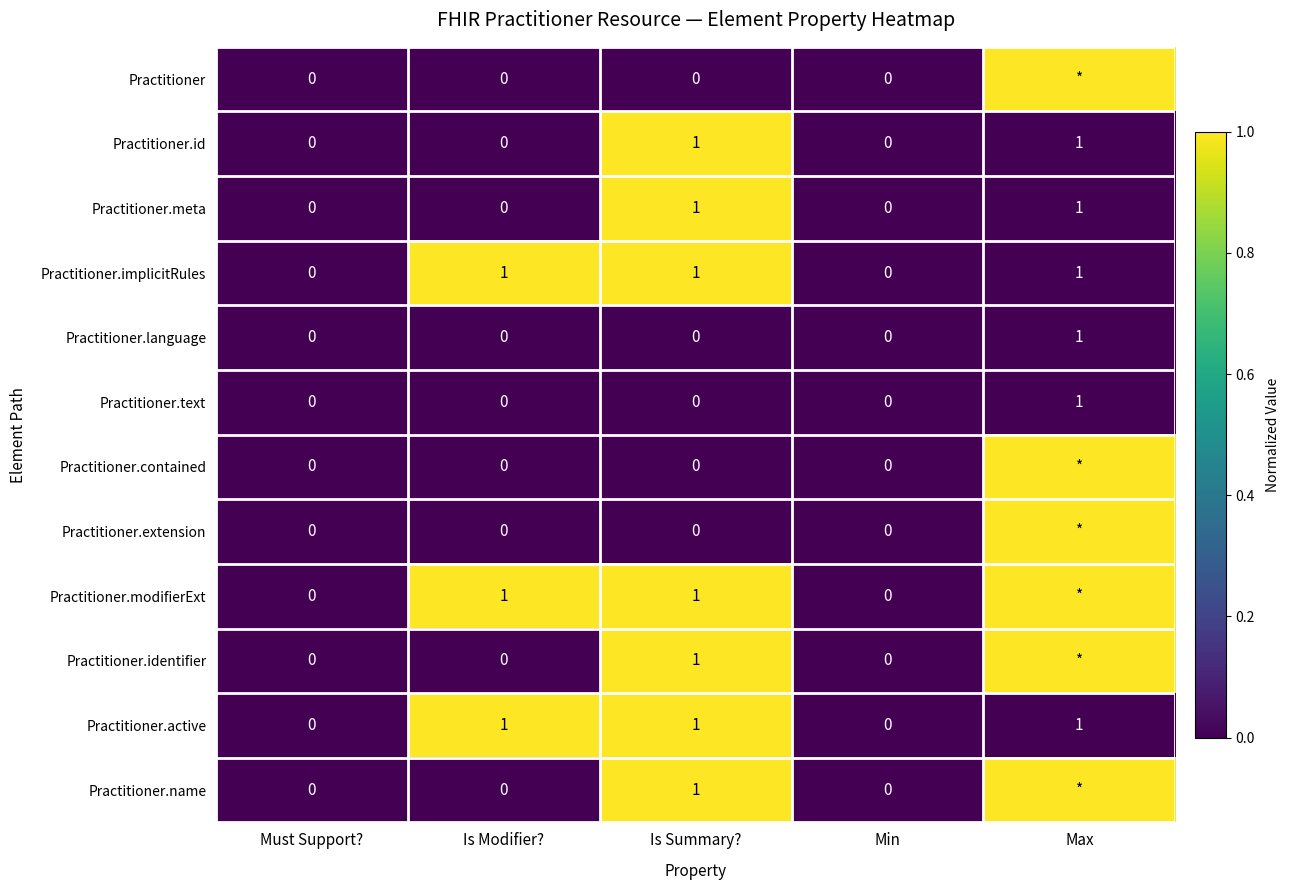

What is the difference between the maximum and minimum values in the Practitioner.implicitRules series?

1